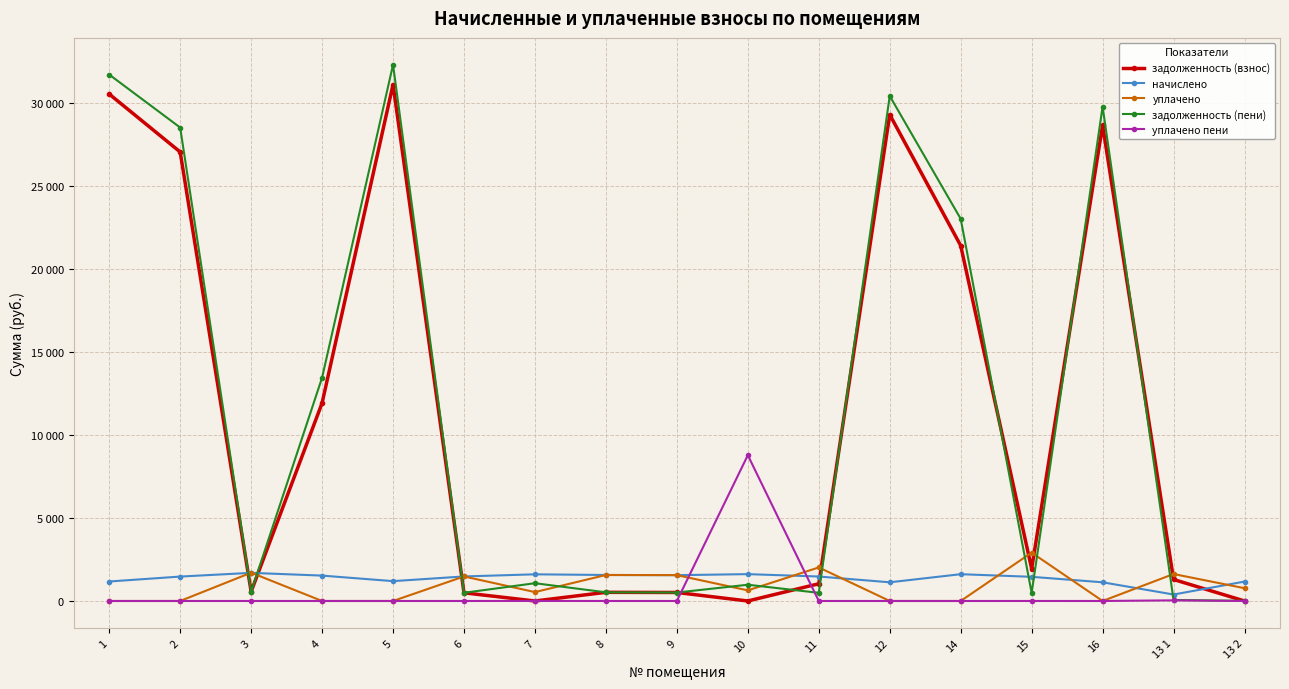

At which category does задолженность (пени) reach its first local peak?

5